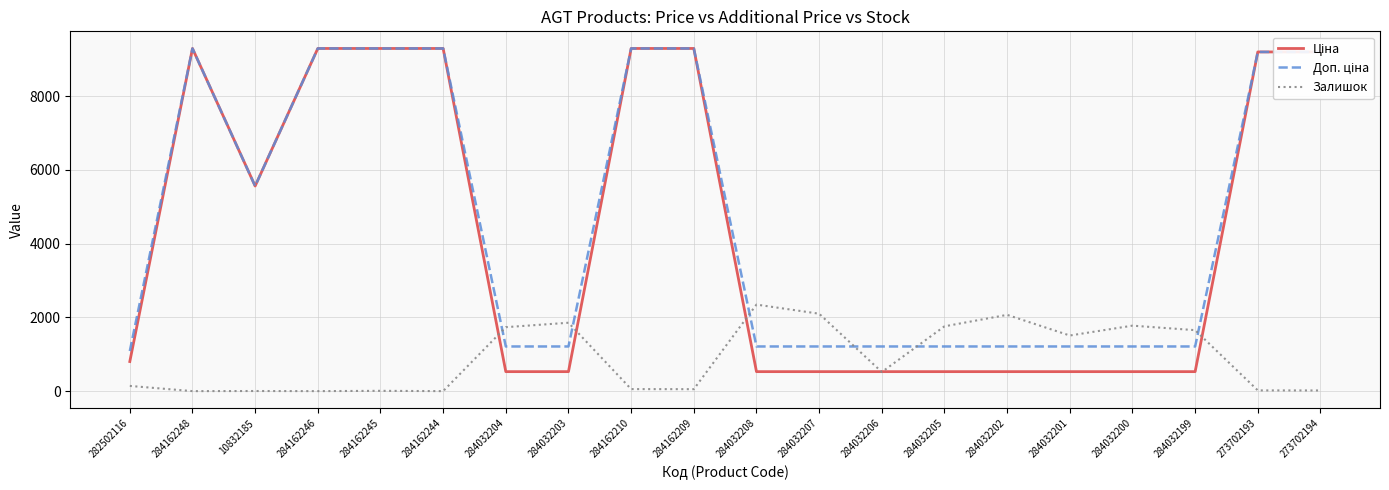

How many lines are shown in the chart?

3